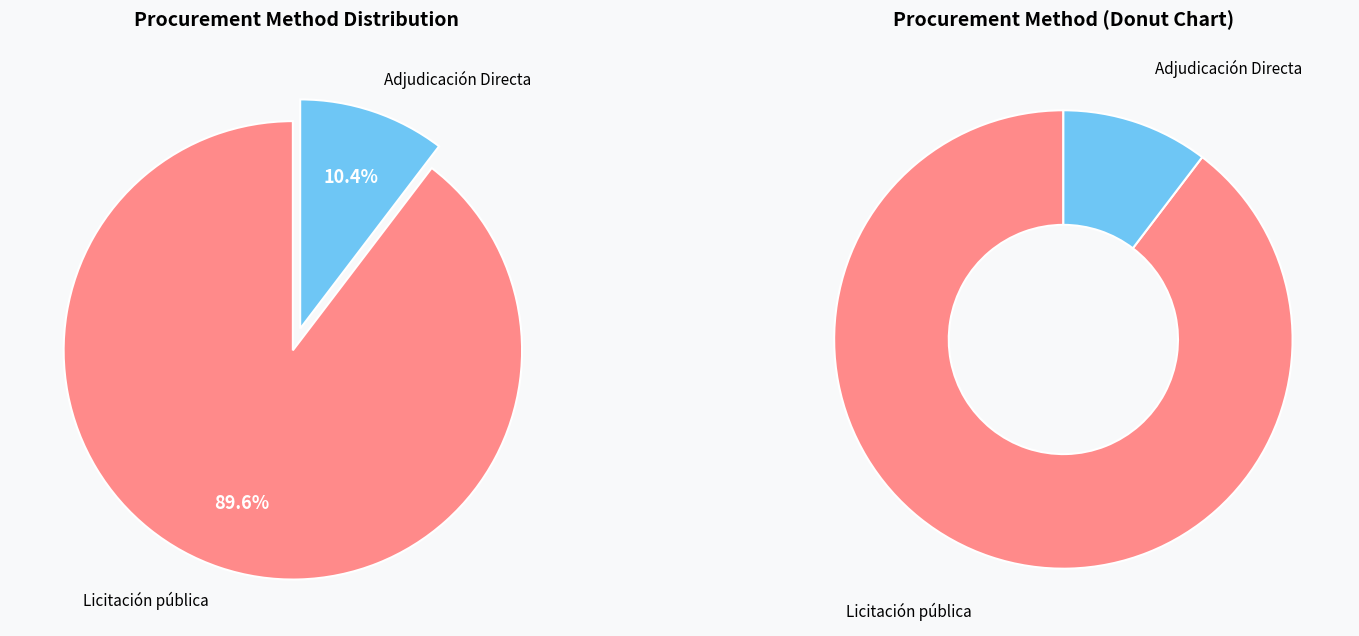

What is the smallest slice in the pie chart?

Adjudicación Directa